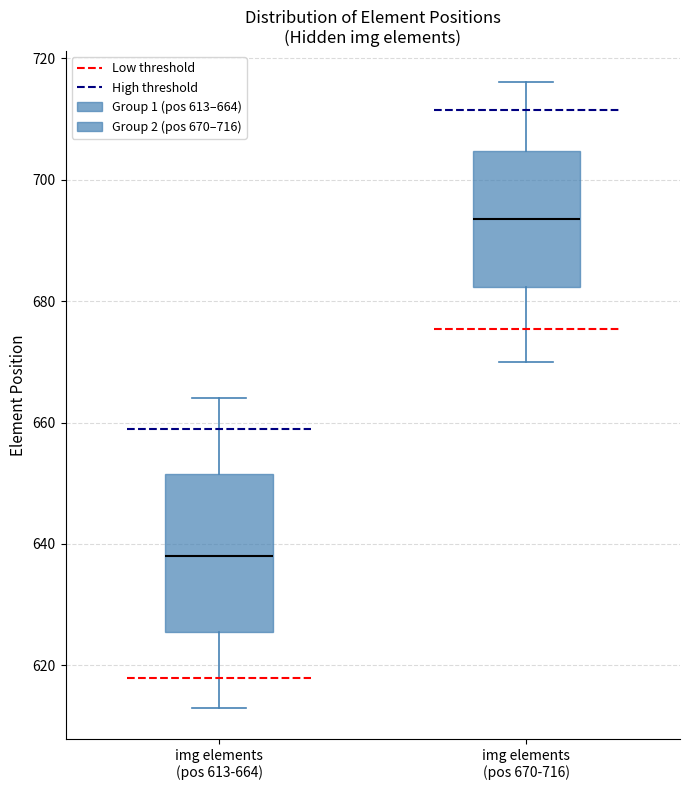

Reading left to right, transcribe this box plot: for each box, give where its median line is, the range the box spans, and where its two whiskers end, as read against the y-axis. The values are not printed on the chart, so give them approximately, as read against the axis.

img elements (pos 613-664): median 638, box 626 to 652, whiskers 614 to 664
img elements (pos 670-716): median 694, box 682 to 704, whiskers 670 to 716